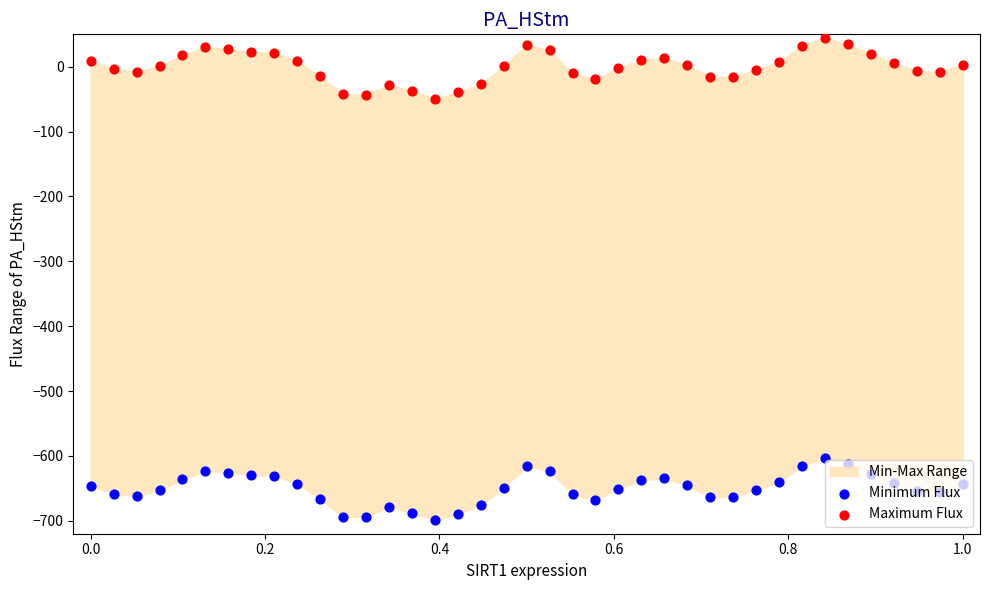

Which series has the widest spread of Y values?

Minimum Flux